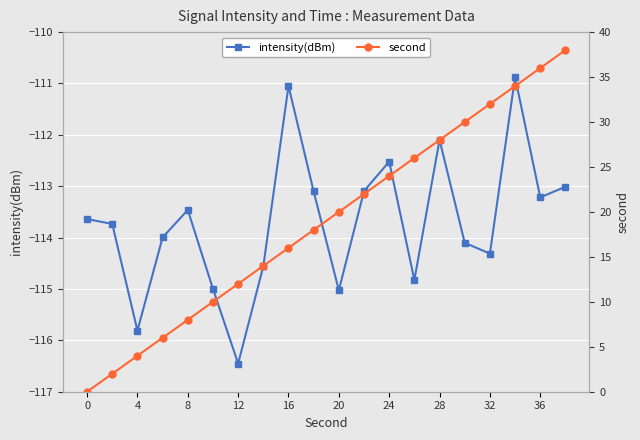

Which series changed the most between 11 and 13?

second